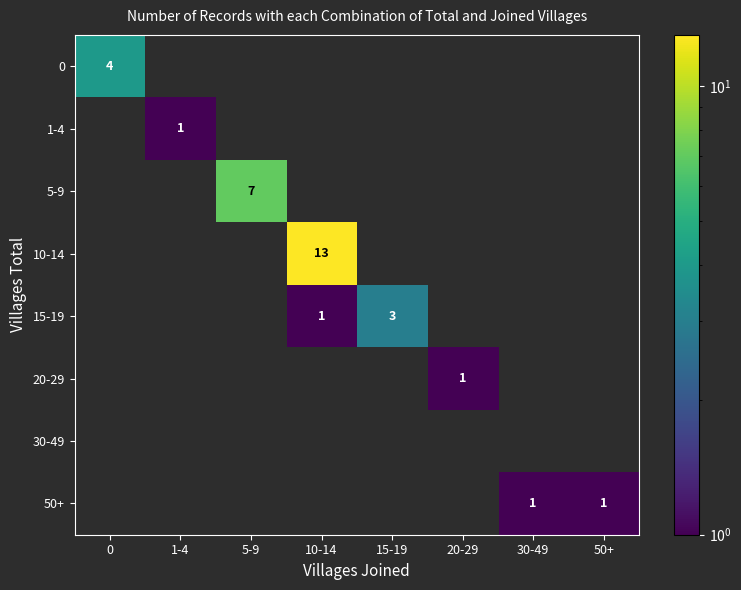

Count the number of data series in this chart.

8